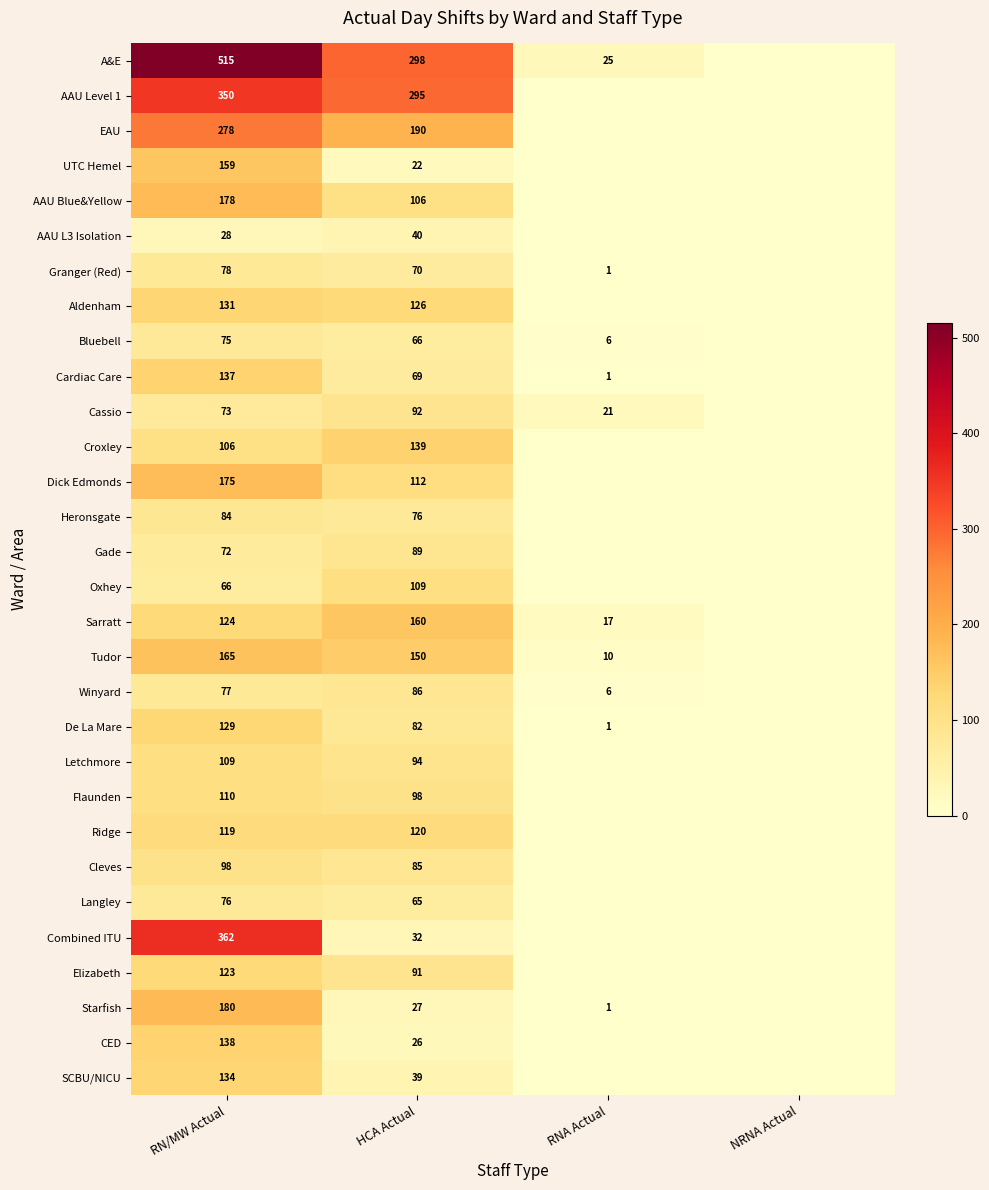

Which label corresponds to the largest value in the chart?

RN/MW Actual